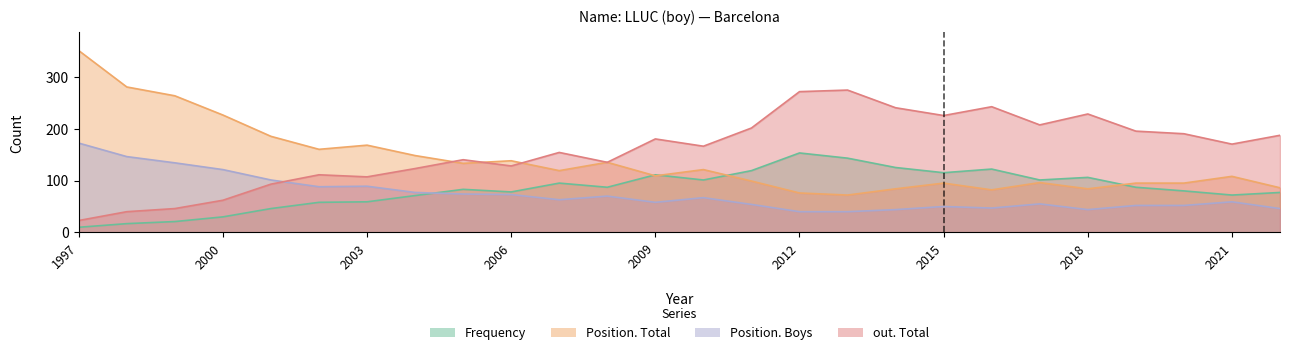

How many times do out. Total and Position. Boys cross each other?

1